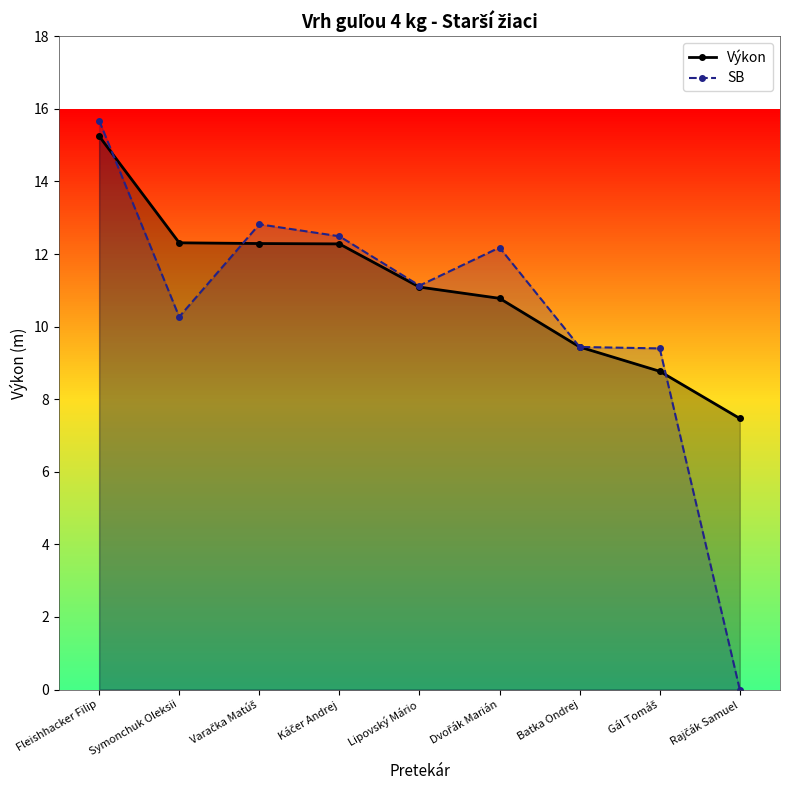

How many values in the Výkon series are below 11?

4